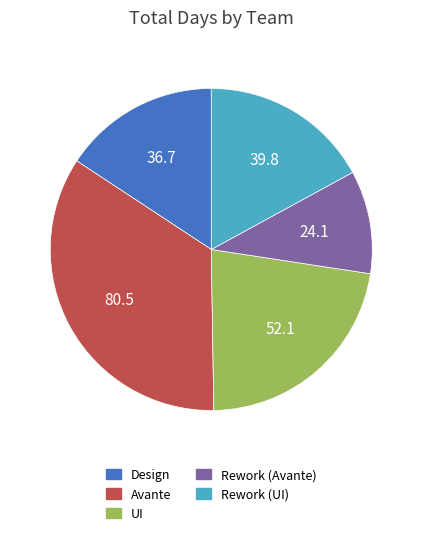

Is it true that Design is 6% of the pie?

False